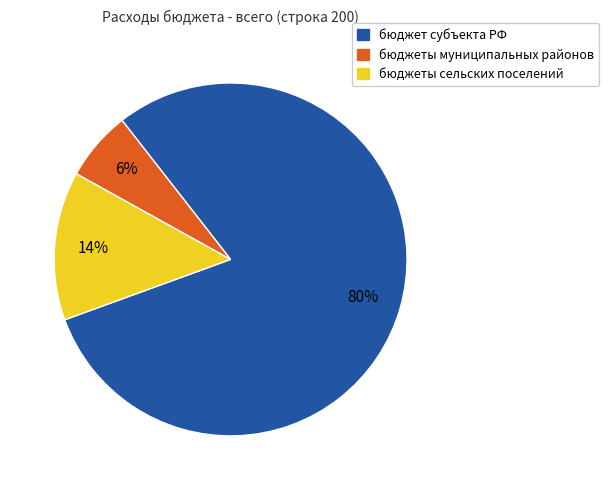

Count the number of slices in the pie.

3